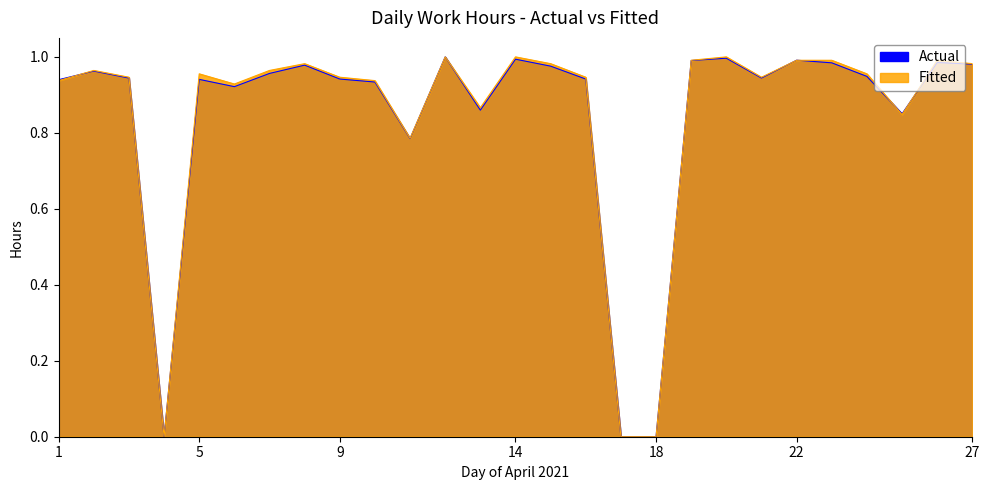

Which series has the largest range (max minus min)?

Actual